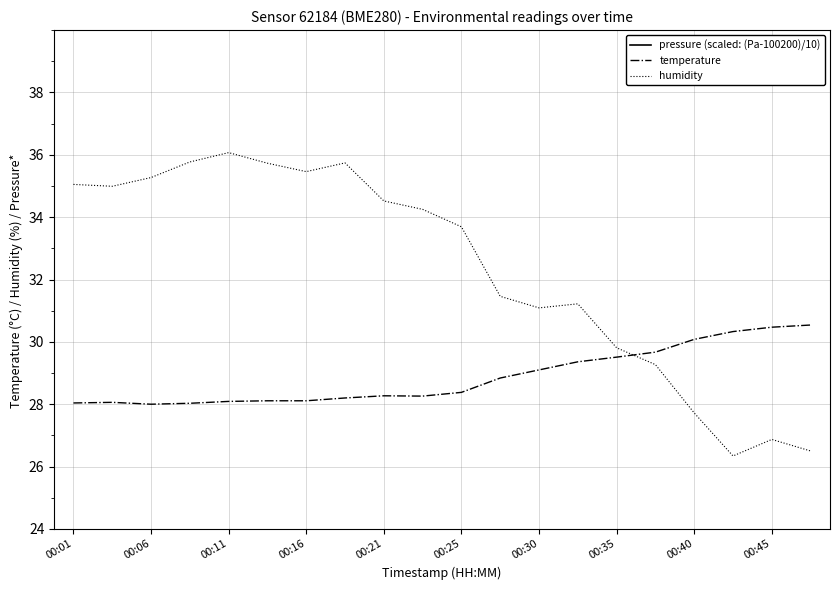

Read the temperature value at 00:11.

28.1